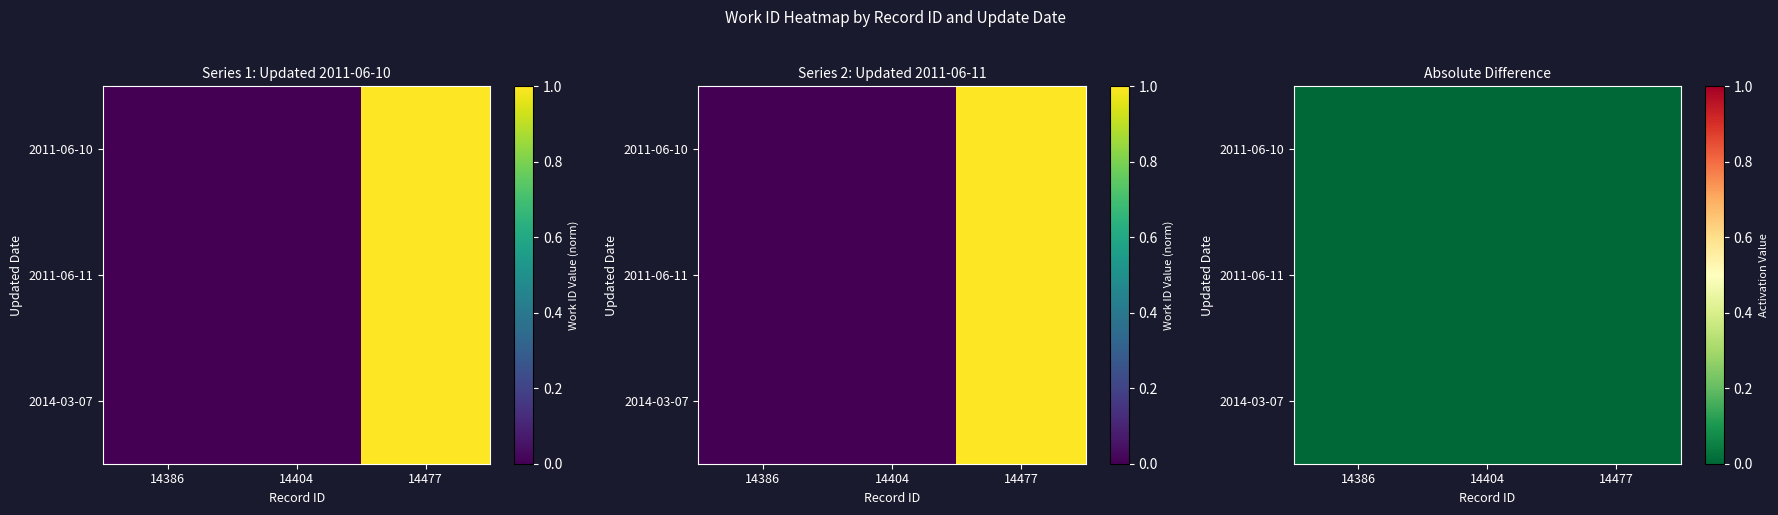

Reading left to right, transcribe all the data shown in this chart.

14386: 0.0	0.0	1.0
14404: 0.0	0.0	1.0
14477: 0.0	0.0	1.0